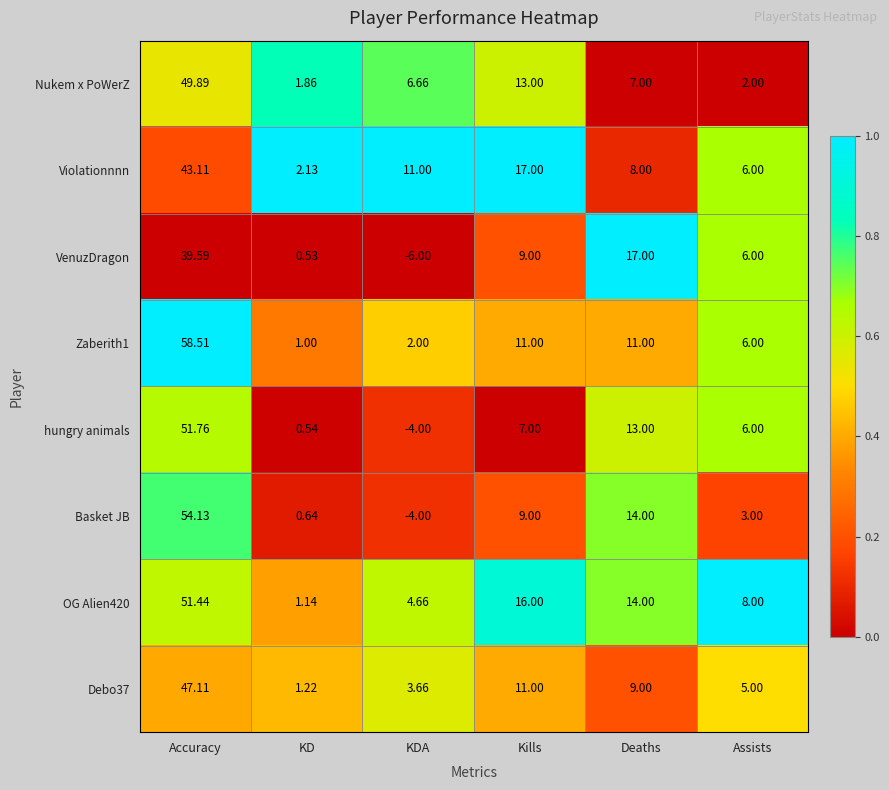

Which series has the widest spread of values?

Basket JB